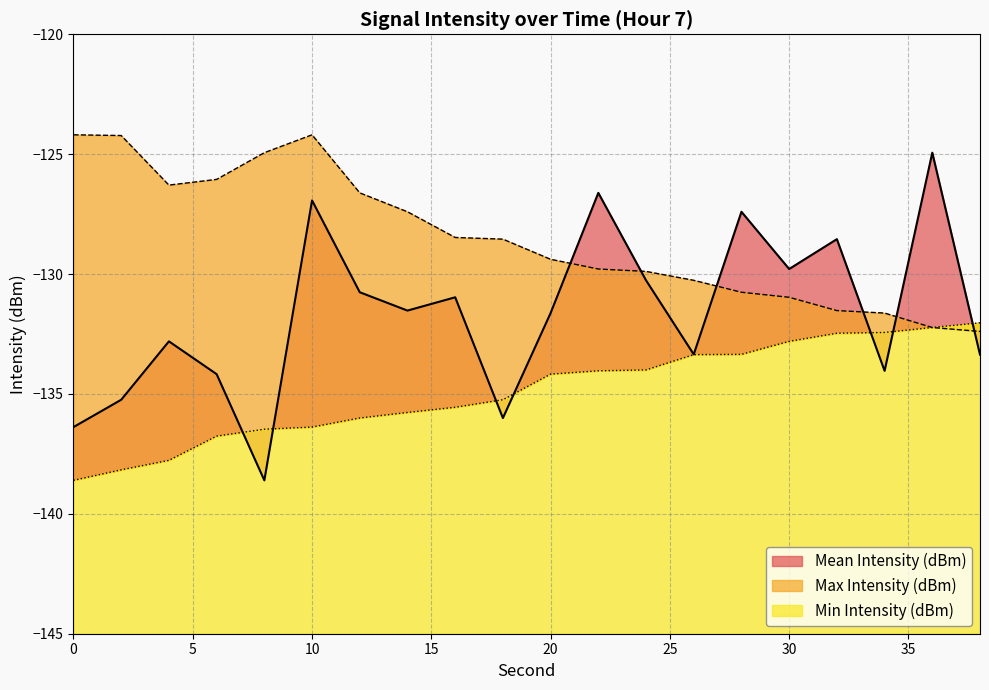

Is the value of Mean Intensity (dBm) at 20 greater than the value of Max Intensity (dBm) at 8?

No